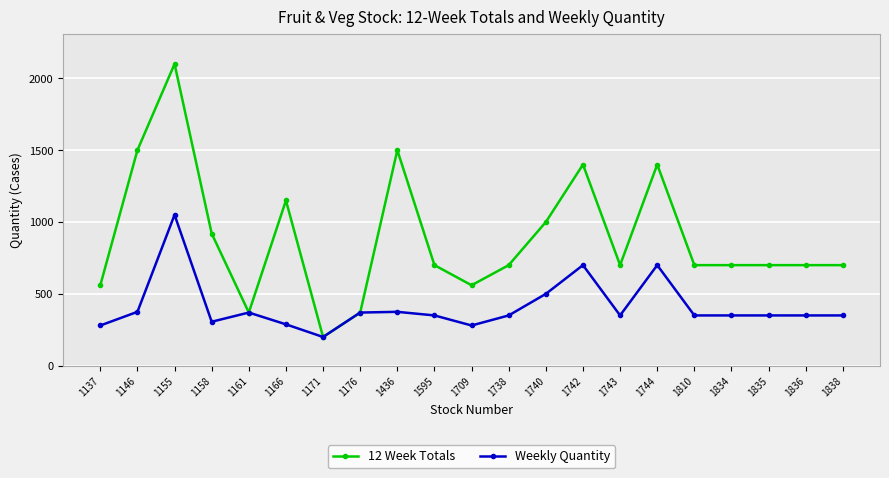

True or false: 12 Week Totals has more than 2 interior local peaks.

True